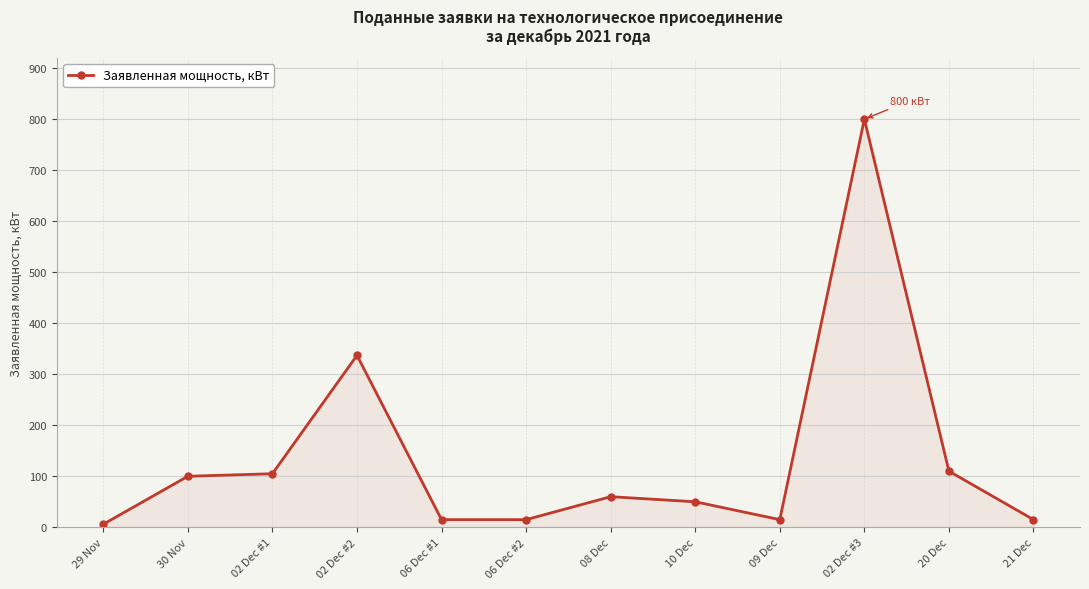

What value does the data have at 02 Dec #2, to the nearest 10?

340